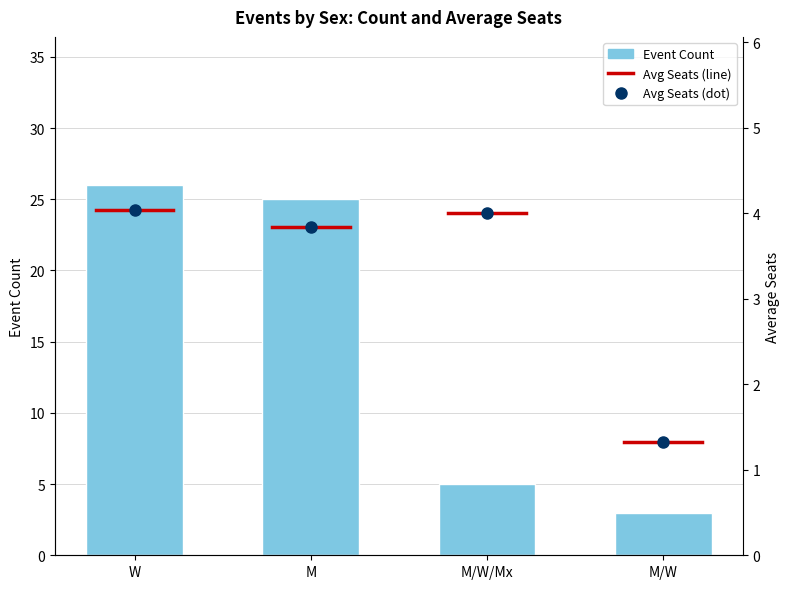

What is the difference between the highest and lowest values at W?

22.0